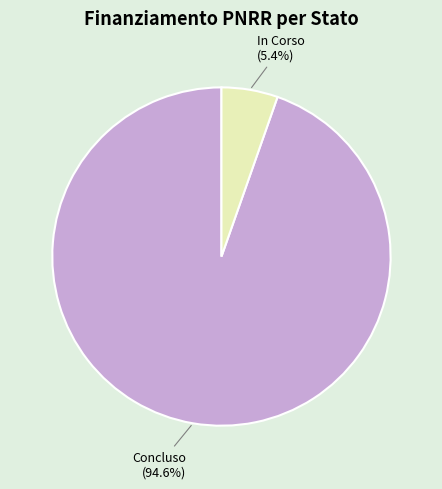

Between In Corso and Concluso, which is larger?

Concluso